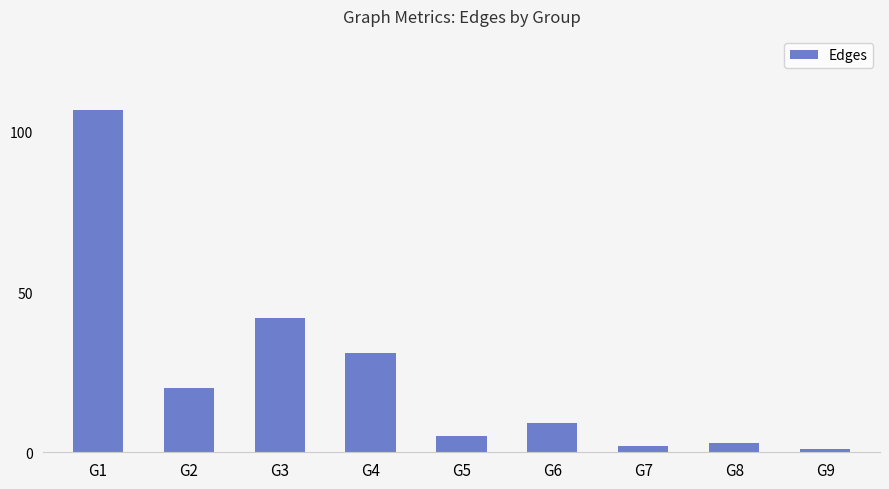

Reading left to right, transcribe all the data shown in this chart.

107	20	42	31	5	9	2	3	1